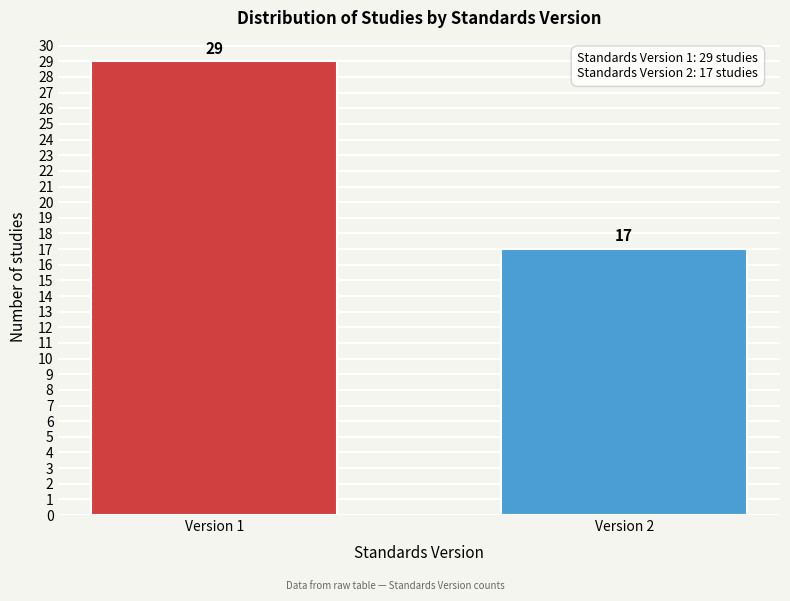

Reading left to right, list all the values displayed in this chart.

29	17